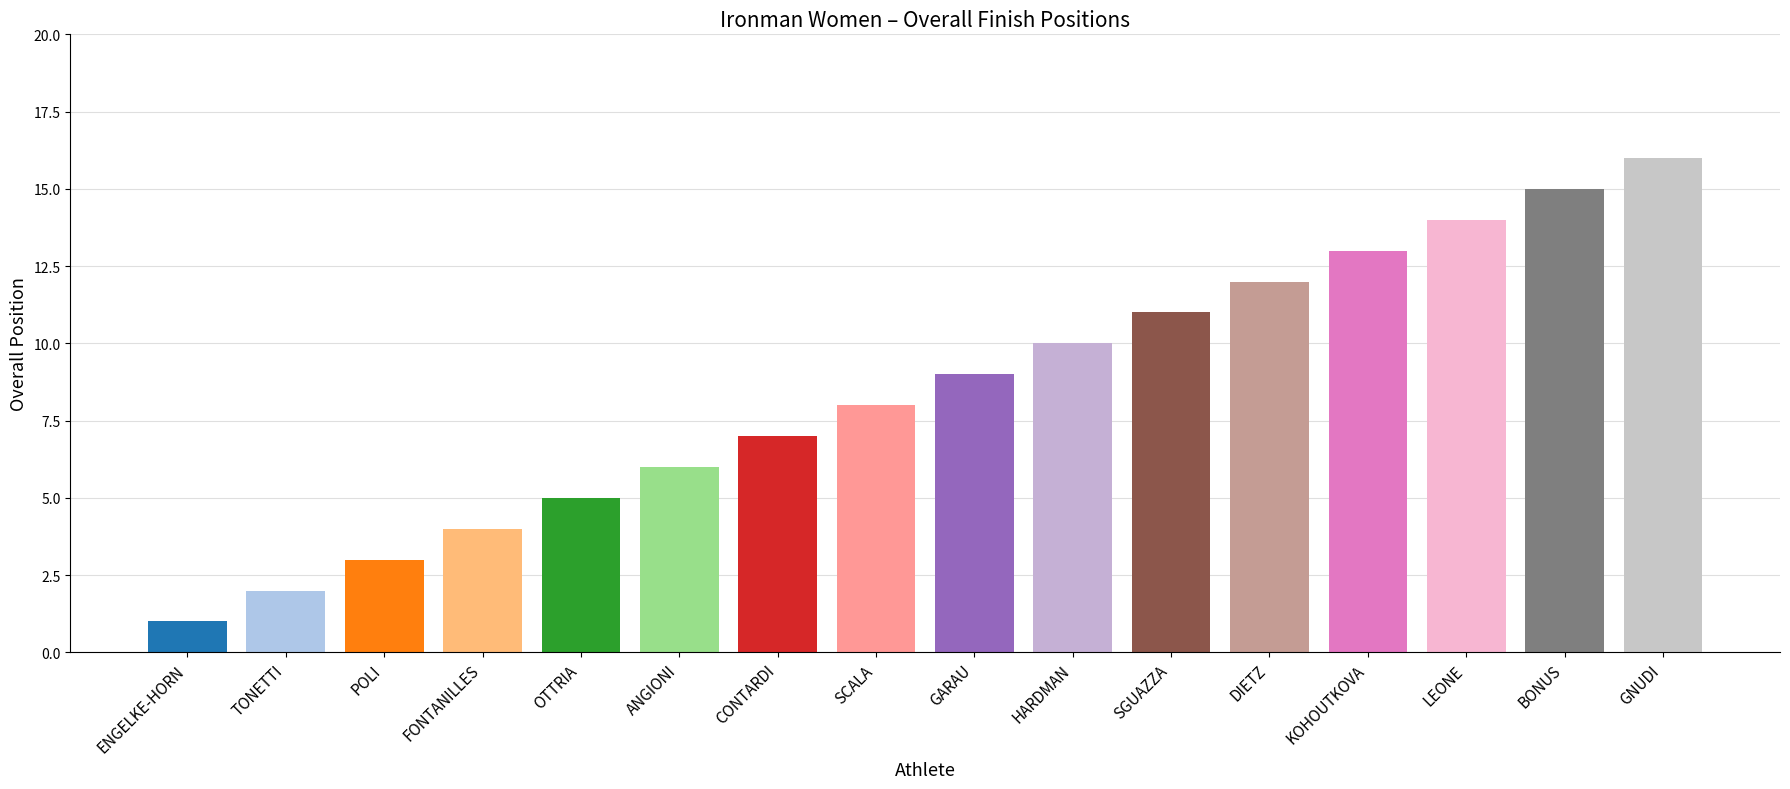

Is it true that the value at HARDMAN is 10?

True